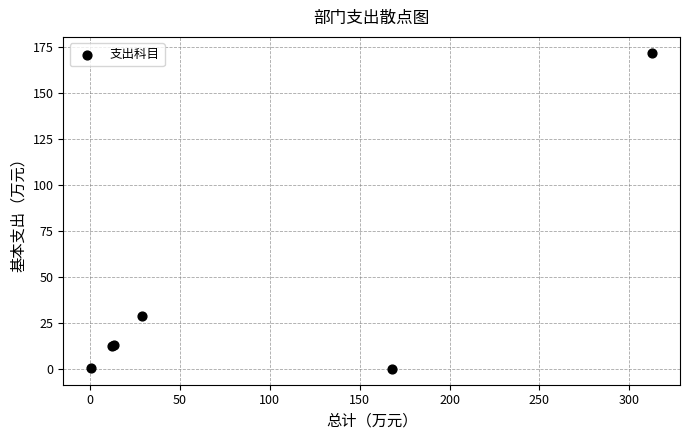

What Y value in the scatter plot is closest to 86?

28.6